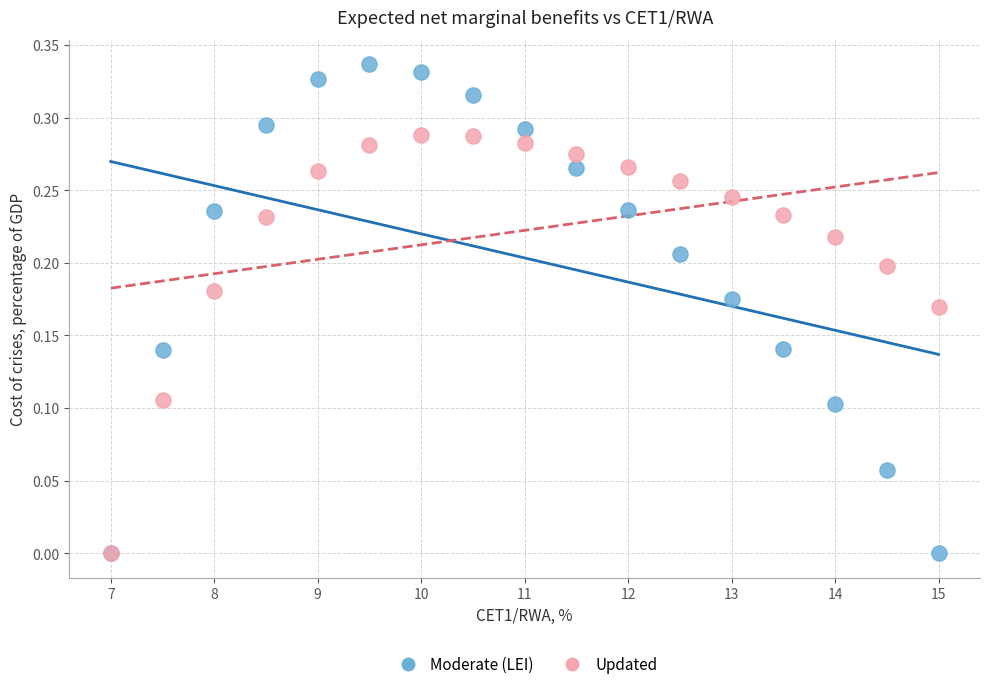

Which series reaches the maximum Y coordinate?

Moderate (LEI)